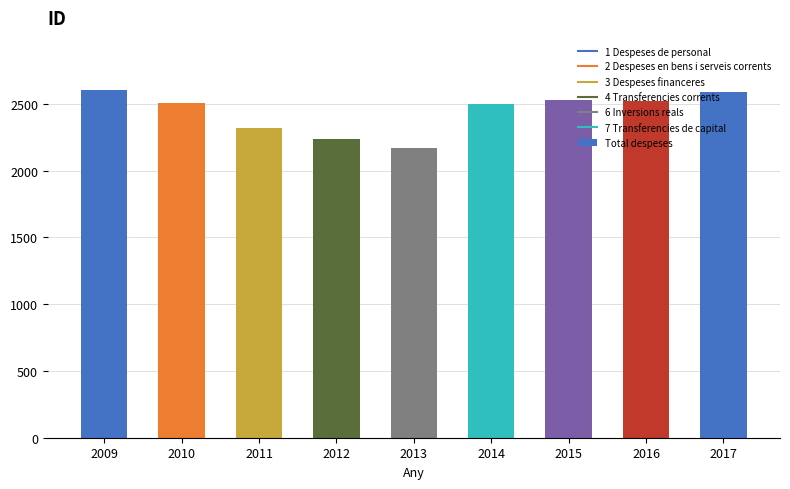

What is the sum of all values?

21981.3